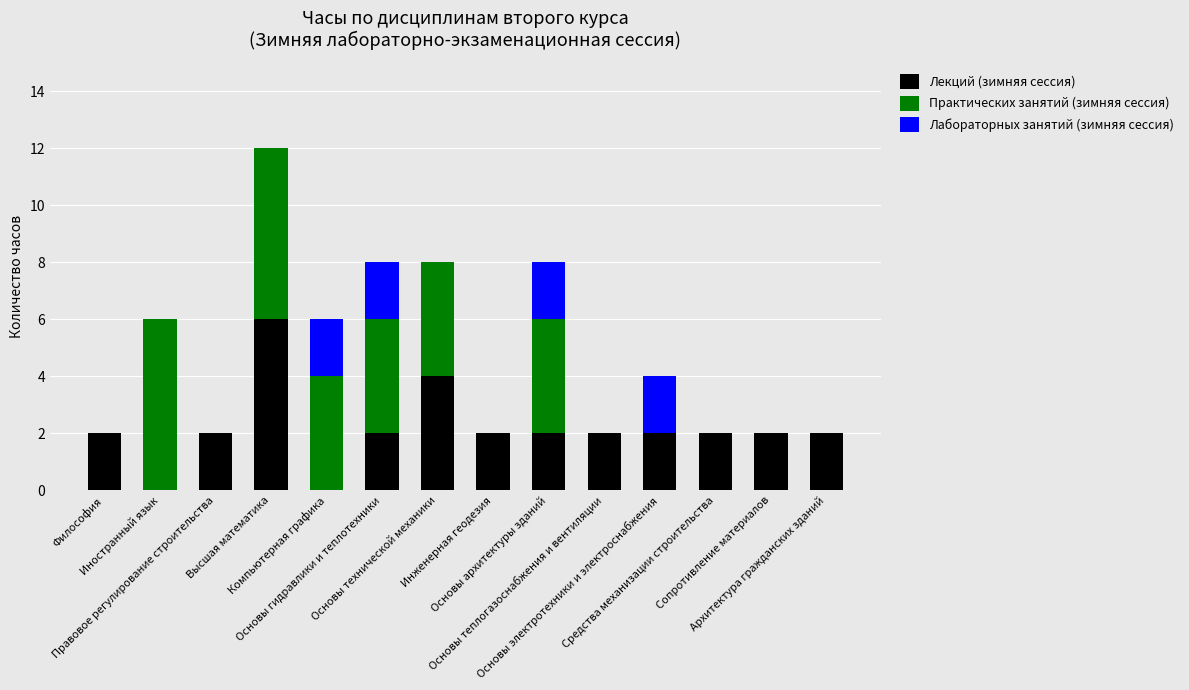

What is the sum of all Лекций (зимняя сессия) values?

30